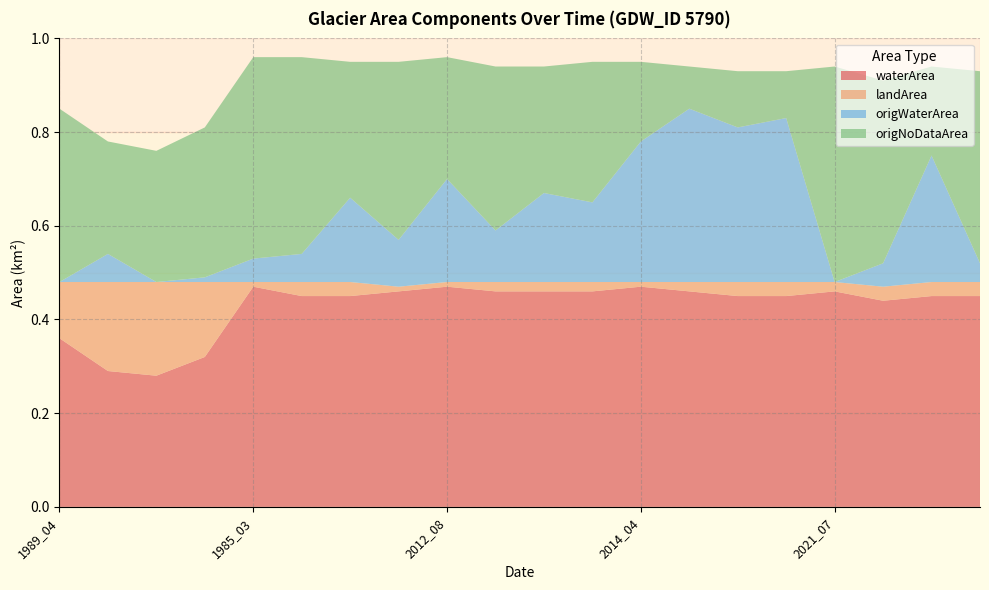

Reading right to left, extract all data points from this chart.

waterArea: 0.5	0.5	0.4	0.5	0.5	0.5	0.5	0.5	0.5	0.5	0.5	0.5	0.5	0.5	0.5	0.5	0.3	0.3	0.3	0.4
landArea: 0.0	0.0	0.0	0.0	0.0	0.0	0.0	0.0	0.0	0.0	0.0	0.0	0.0	0.0	0.0	0.0	0.2	0.2	0.2	0.1
origWaterArea: 0.0	0.3	0.1	0.0	0.3	0.3	0.4	0.3	0.2	0.2	0.1	0.2	0.1	0.2	0.1	0.1	0.0	0.0	0.1	0.0
origNoDataArea: 0.4	0.2	0.4	0.5	0.1	0.1	0.1	0.2	0.3	0.3	0.3	0.3	0.4	0.3	0.4	0.4	0.3	0.3	0.2	0.4